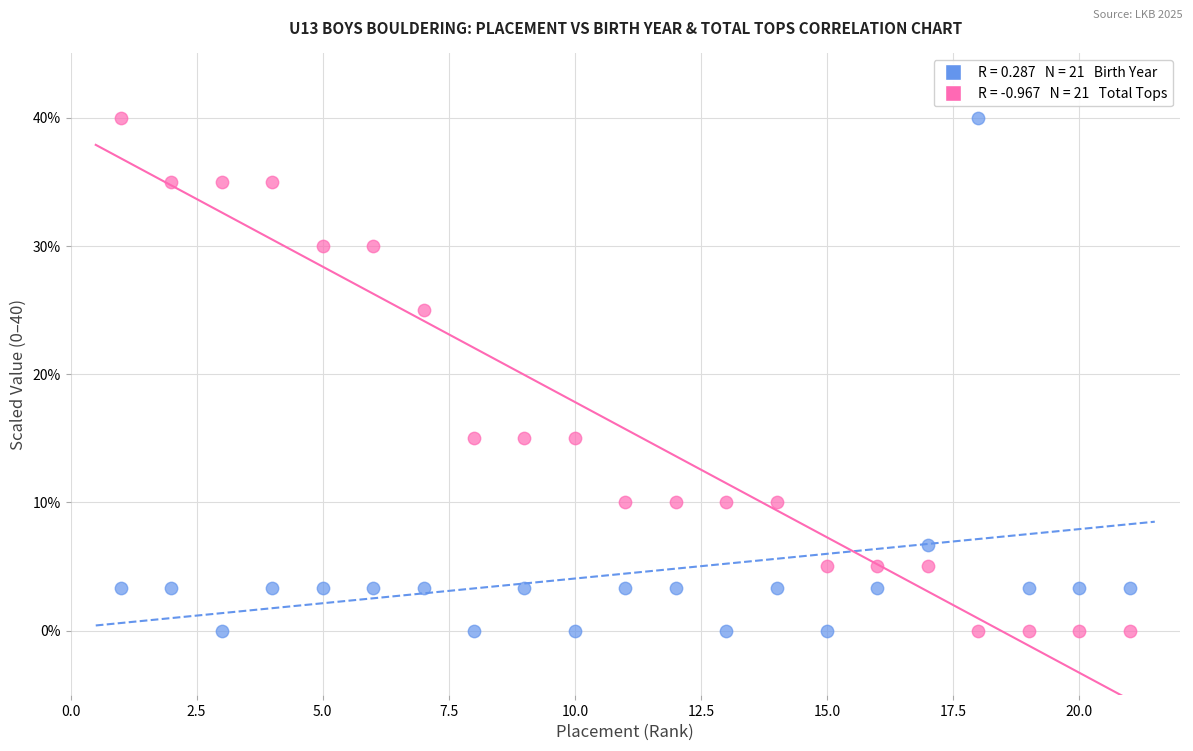

Across all data points, what is the range of Y values (max minus min)?

40.0